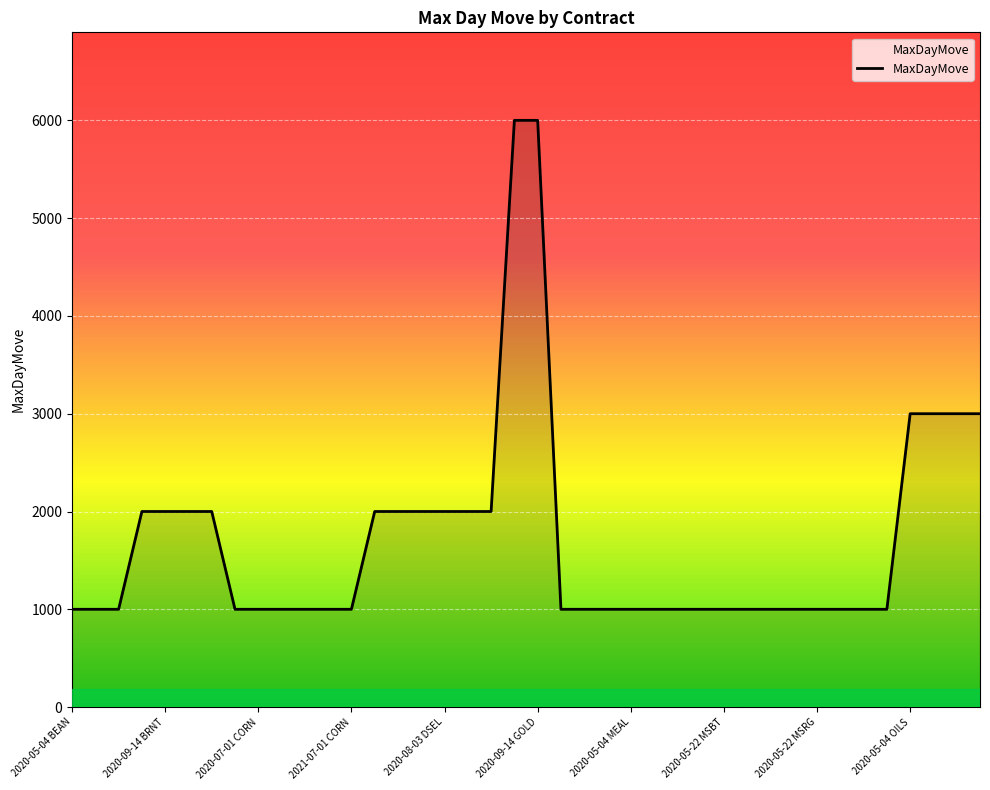

What is the difference between the maximum and minimum values?

5000